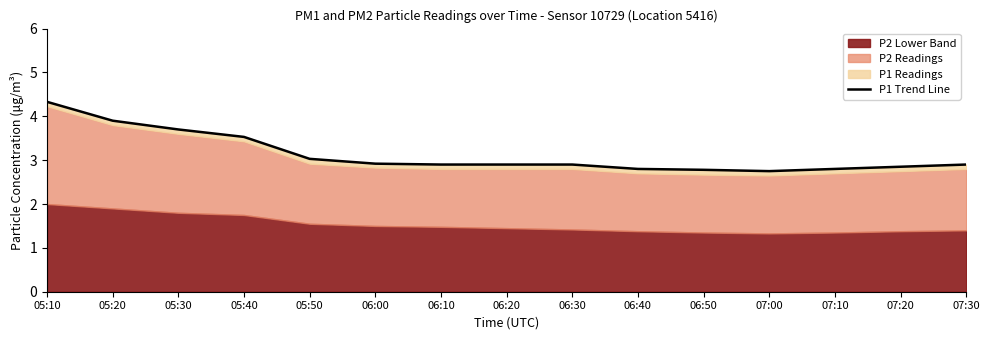

Approximately how many times larger is the value at 05:50 compared to 07:30?

1.0